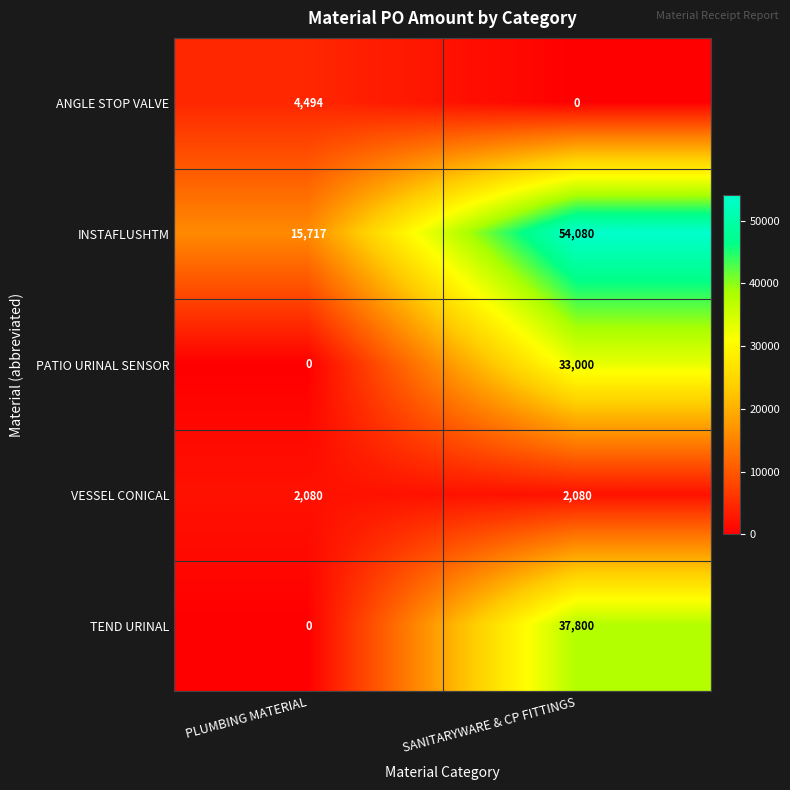

Reading left to right, transcribe all the data shown in this chart.

ANGLE STOP VALVE: 4494	0
INSTAFLUSHTM: 15717	54080
PATIO URINAL SENSOR: 0	33000
VESSEL CONICAL: 2080	2080
TEND URINAL: 0	37800